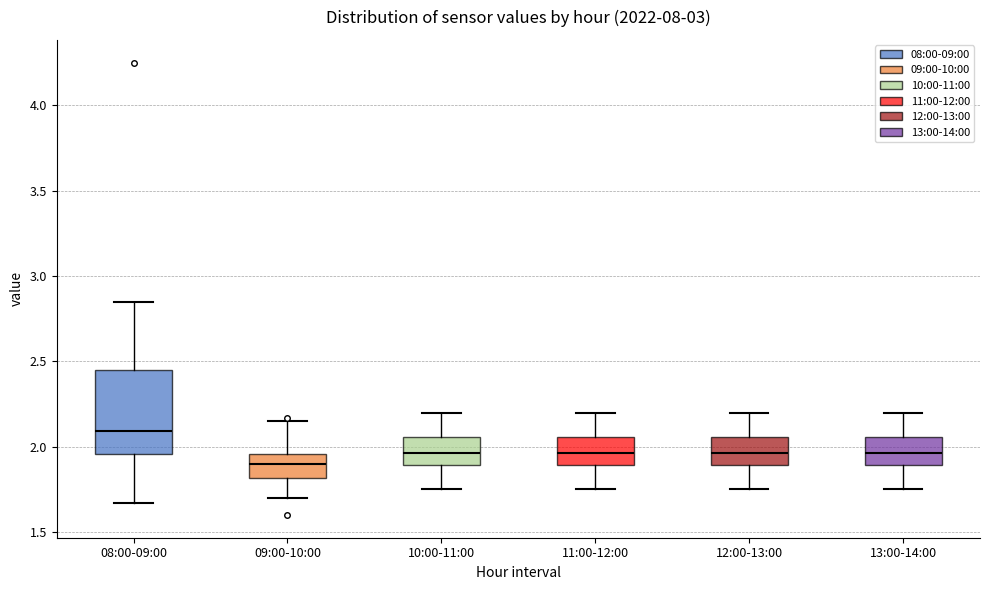

Where is the upper edge of the box for 12:00-13:00 on the y-axis? The values are not printed on the chart, so give them approximately, as read against the axis.

2.05